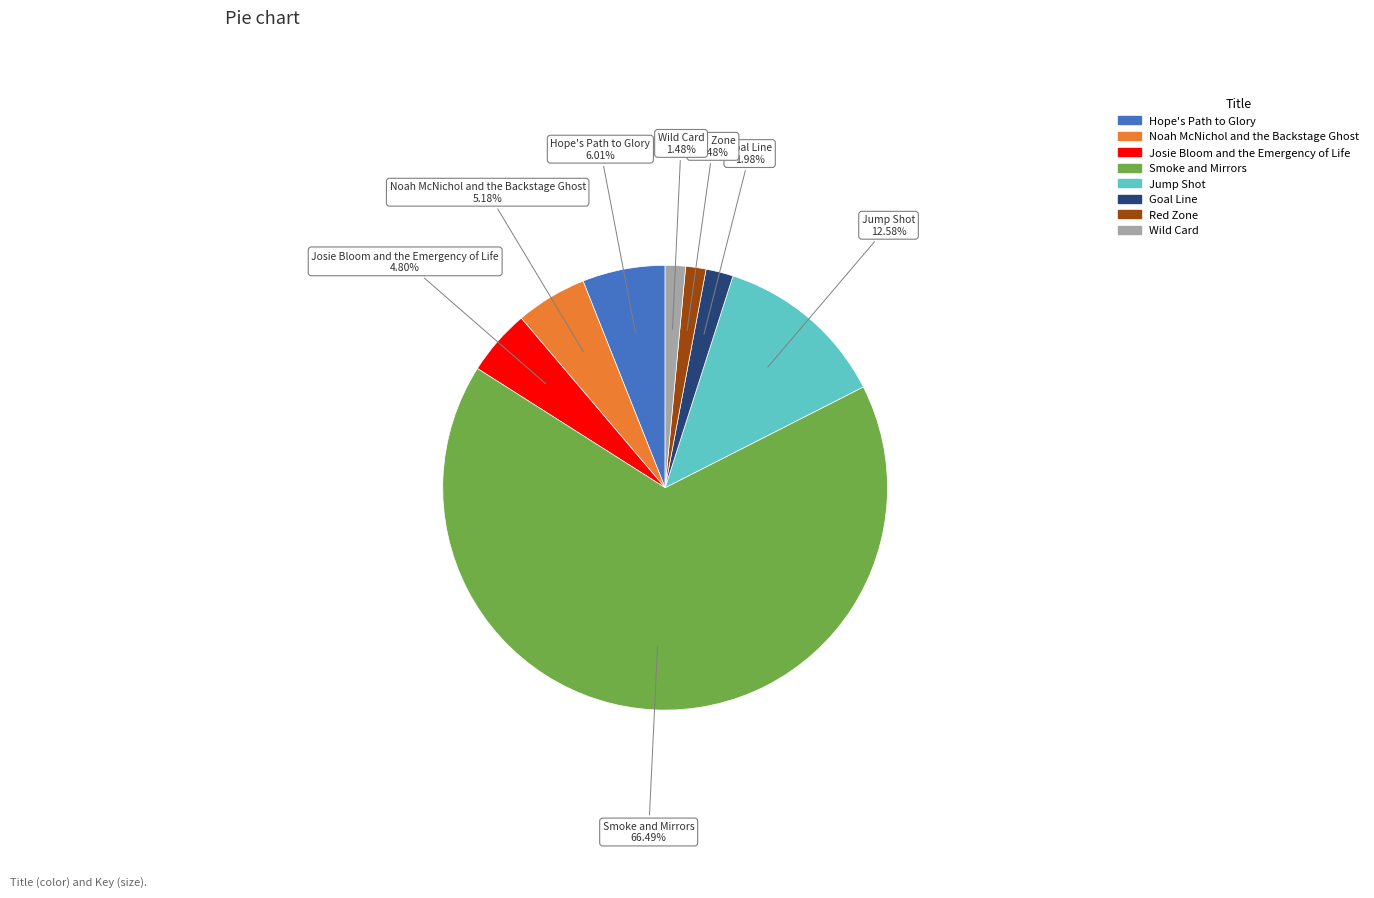

What percentage do Hope's Path to Glory and Smoke and Mirrors together represent?

72.5%